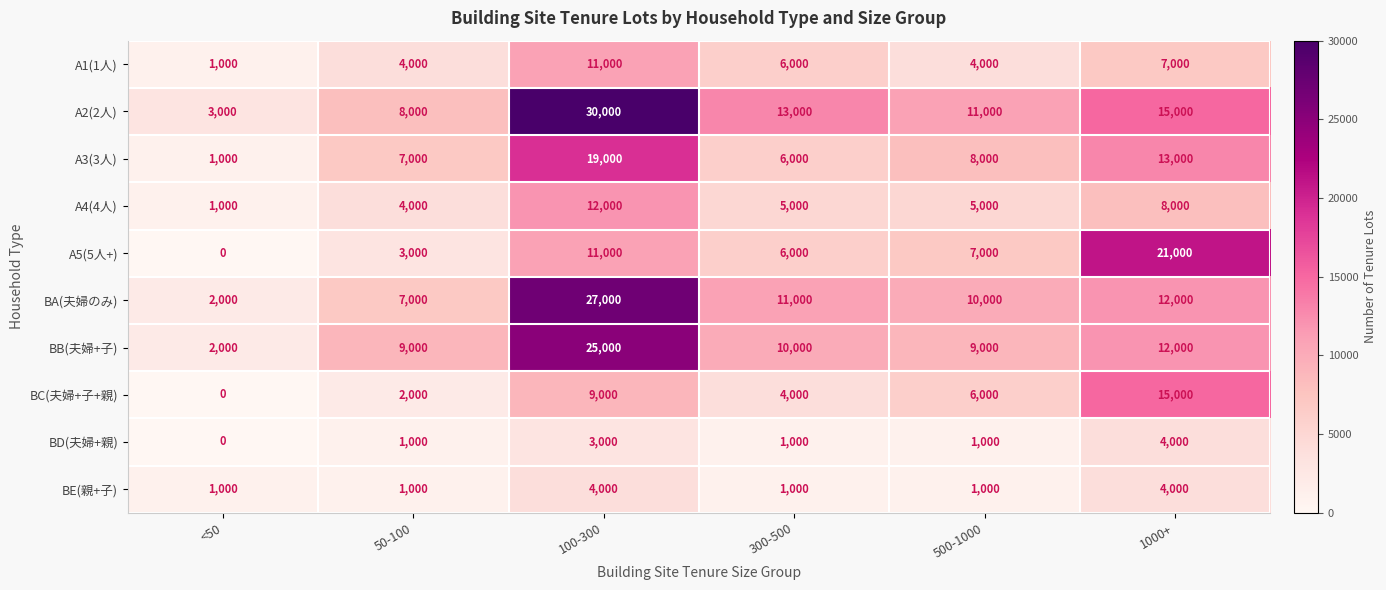

True or false: BD(夫婦+親) has a value of 480 at 500-1000.

False